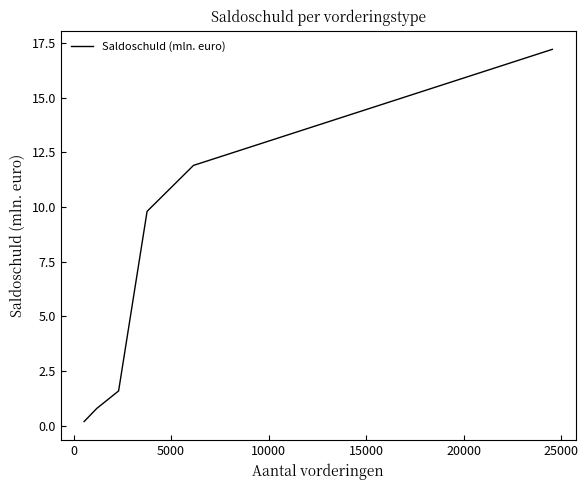

True or false: there are more than 0 points higher than both neighbors.

False